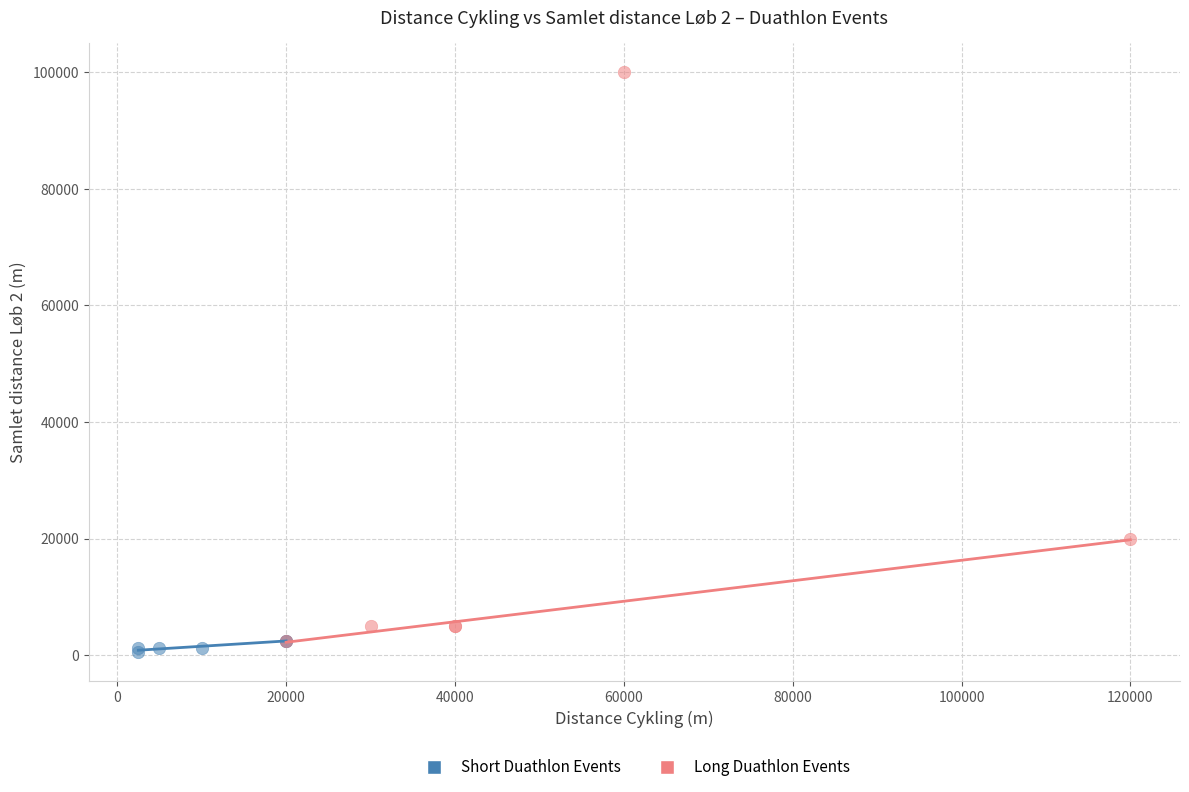

Which series has the widest spread of Y values?

Long Duathlon Events